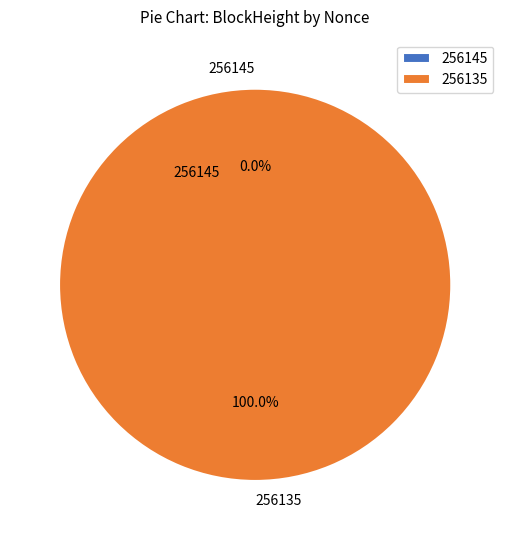

The 256135 slice represents 93% of the pie. True or false?

False